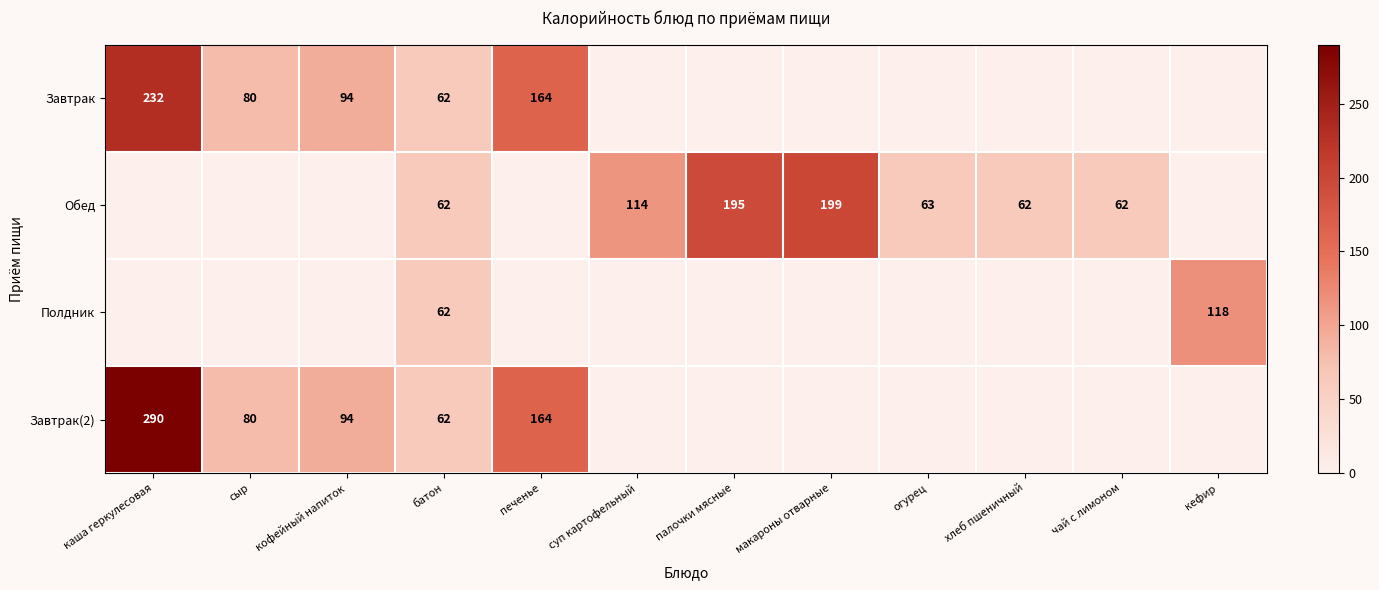

True or false: Обед has a value of 81 at чай с лимоном.

False